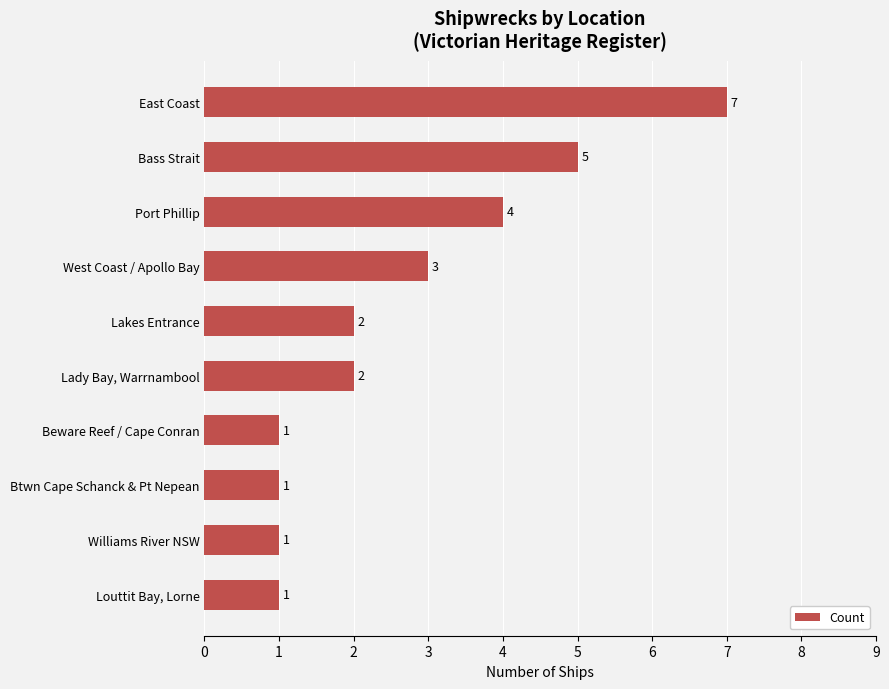

How many values are between 1 and 4?

8